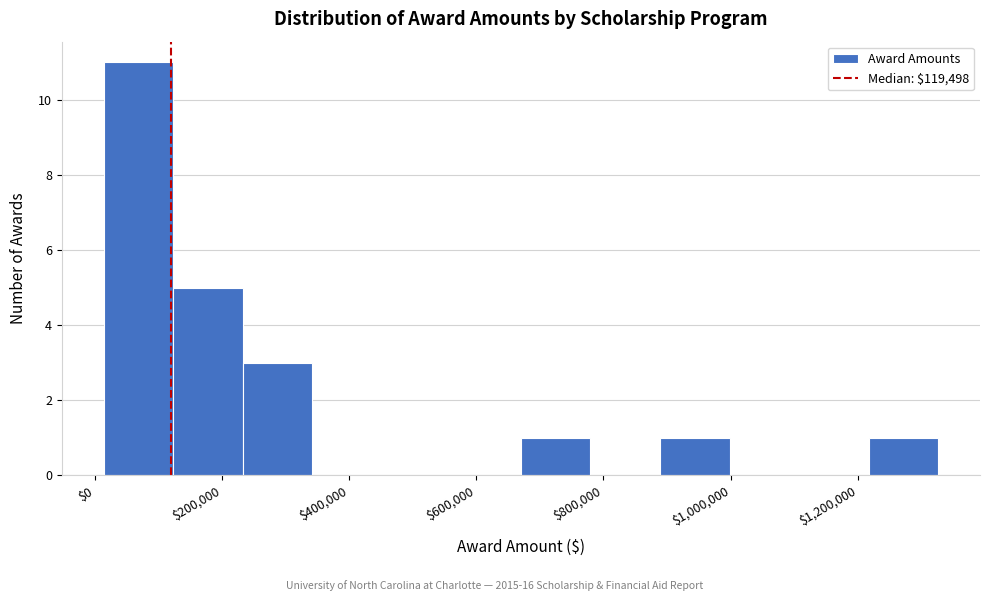

Which range on the x-axis has the tallest bar?

20000 to 120000